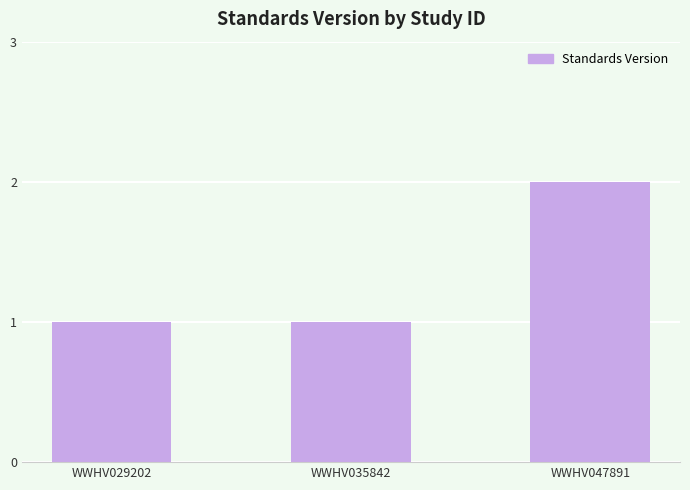

What is the value of the 1st bar from the left?

1